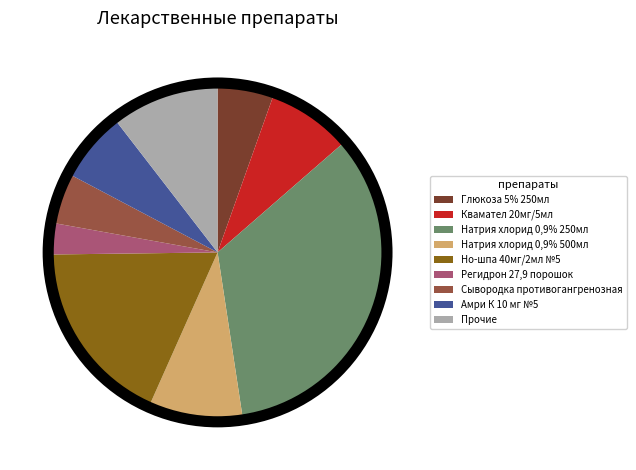

Which slice is the largest?

Натрия хлорид 0,9% 250мл